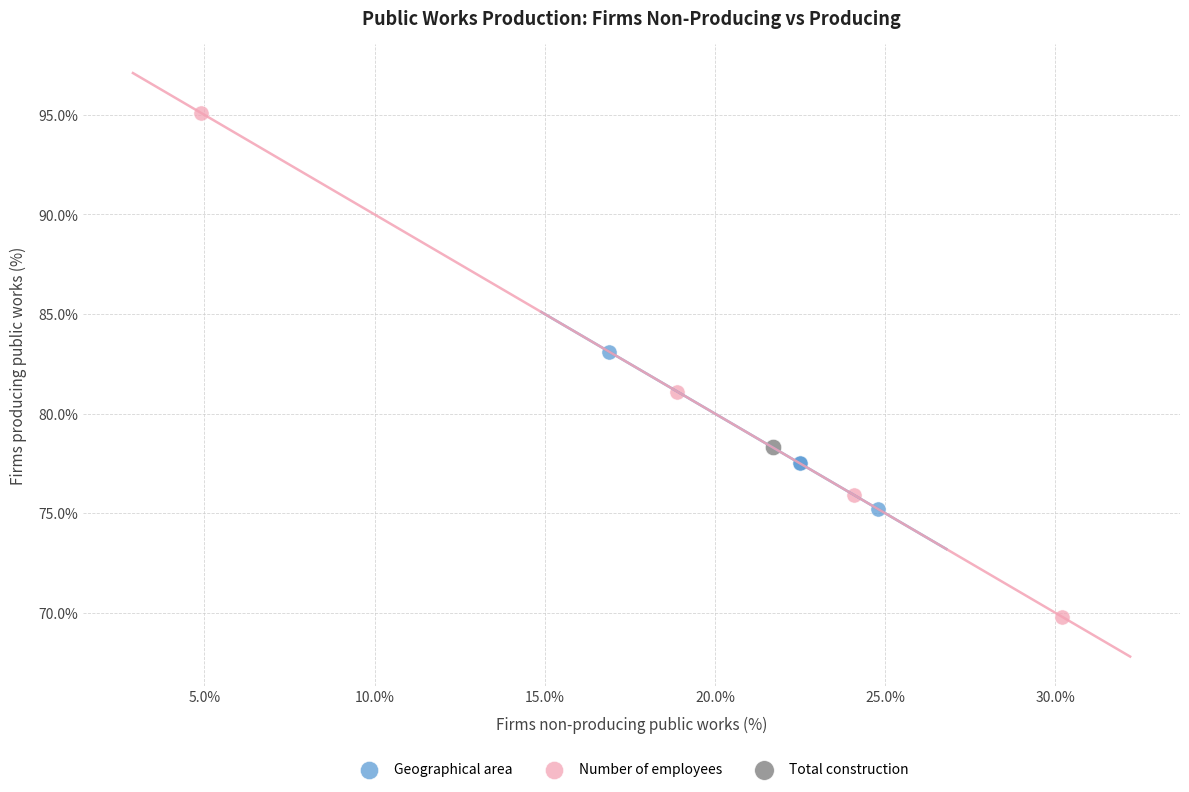

What are all the series names shown in the legend?

Geographical area, Number of employees, Total construction